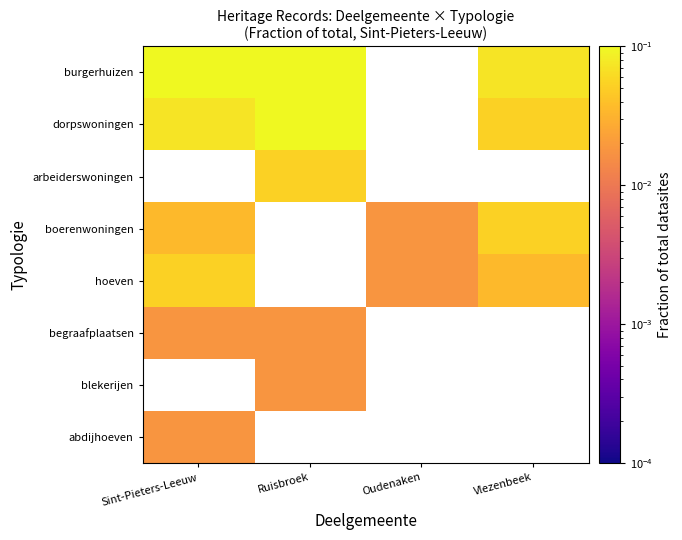

Is the value of burgerhuizen at Vlezenbeek greater than the value of abdijhoeven at Sint-Pieters-Leeuw?

Yes